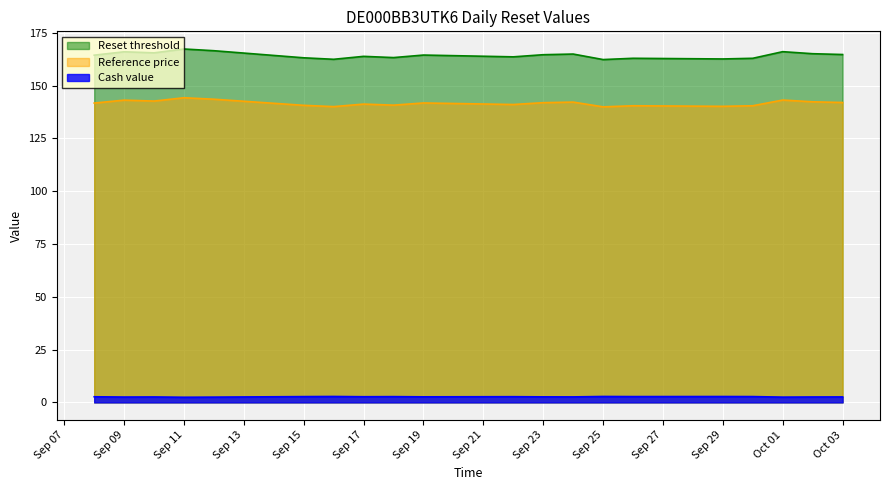

How many Cash value values are between 2 and 3?

20